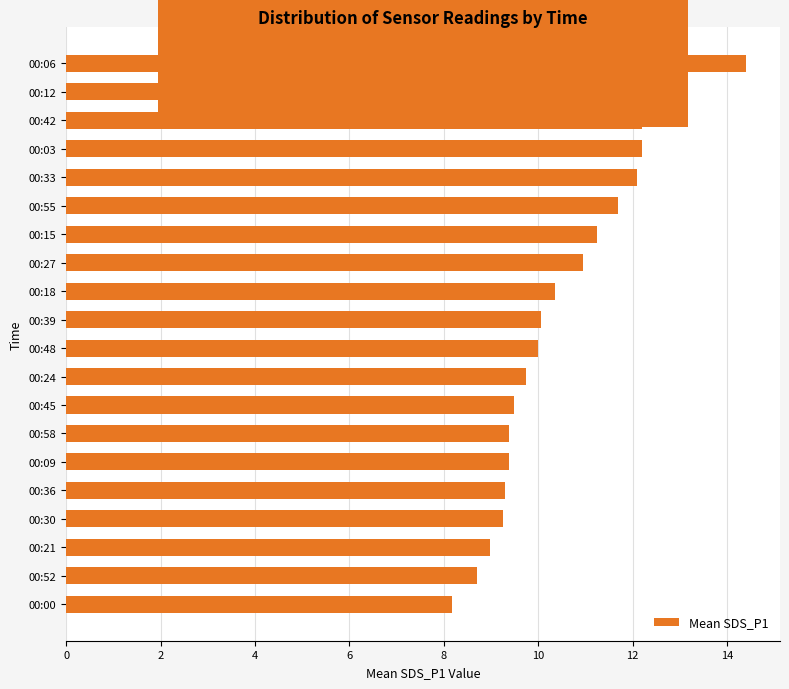

At which category does the chart reach its peak across all series?

00:06